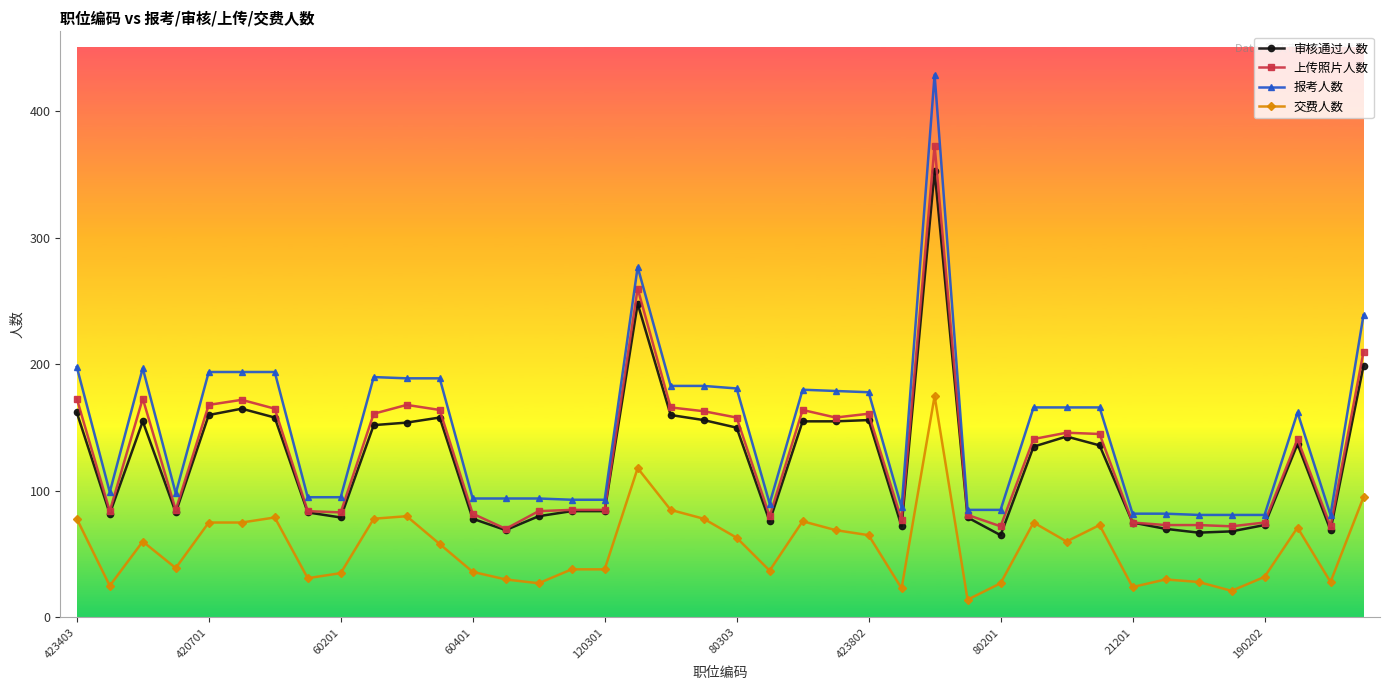

What is the highest value of the 报考人数 series?

429